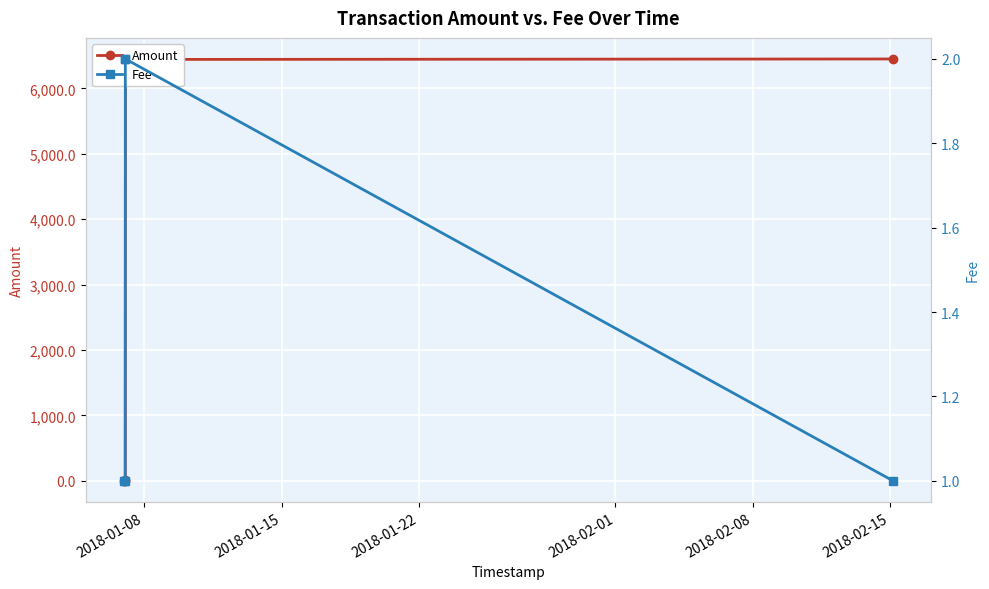

In Amount, how many points are lower than both neighbors (excluding endpoints)?

1